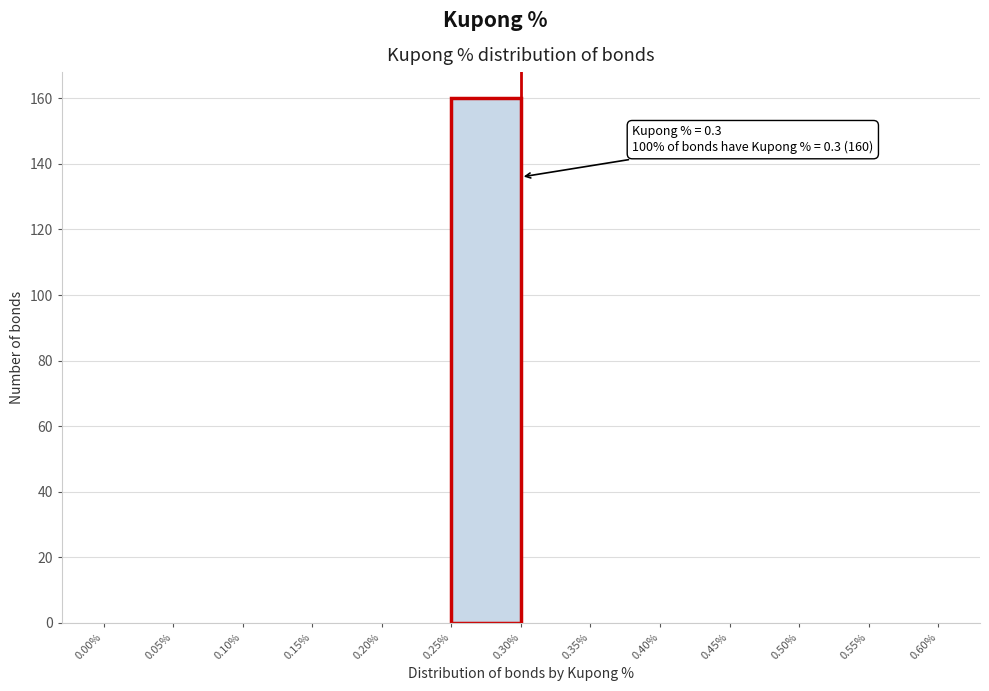

Which range on the x-axis has the tallest bar?

0.25% to 0.30%